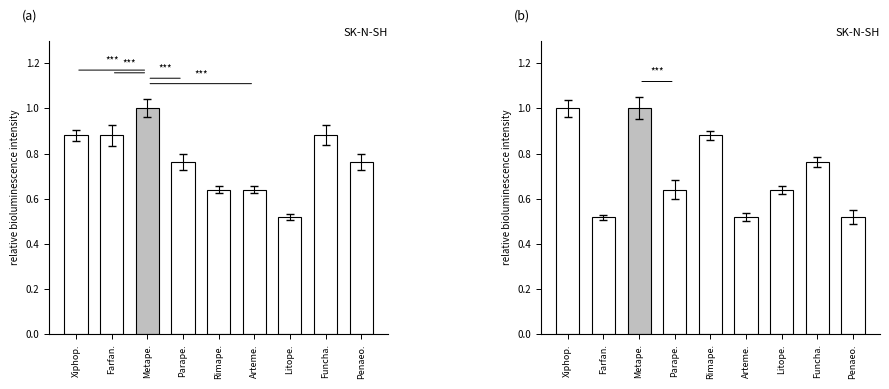

What is the approximate value at Rimape.?

0.9